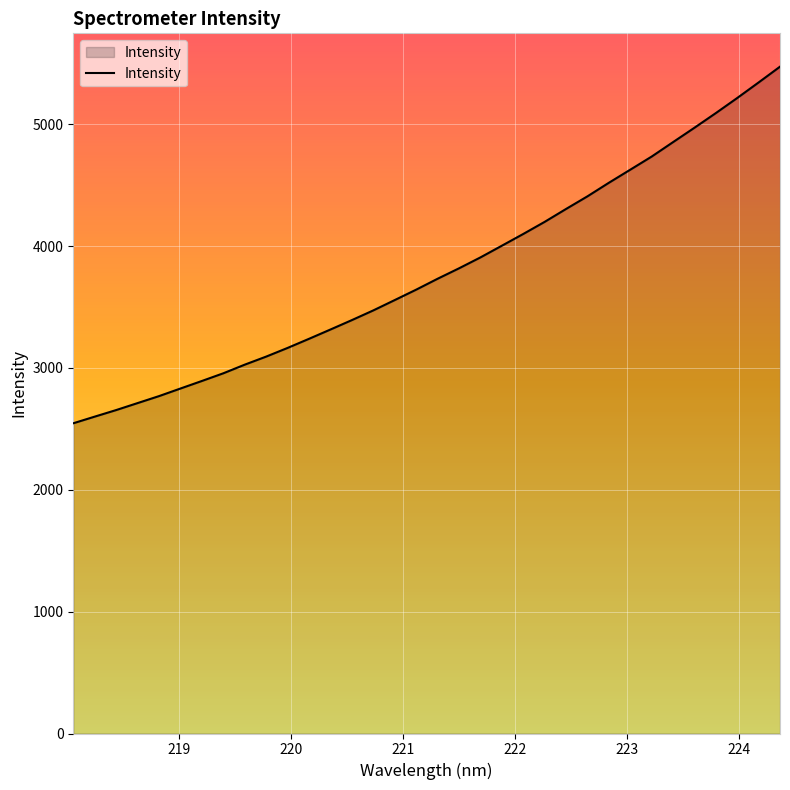

What is the minimum value shown in the chart?

2545.5